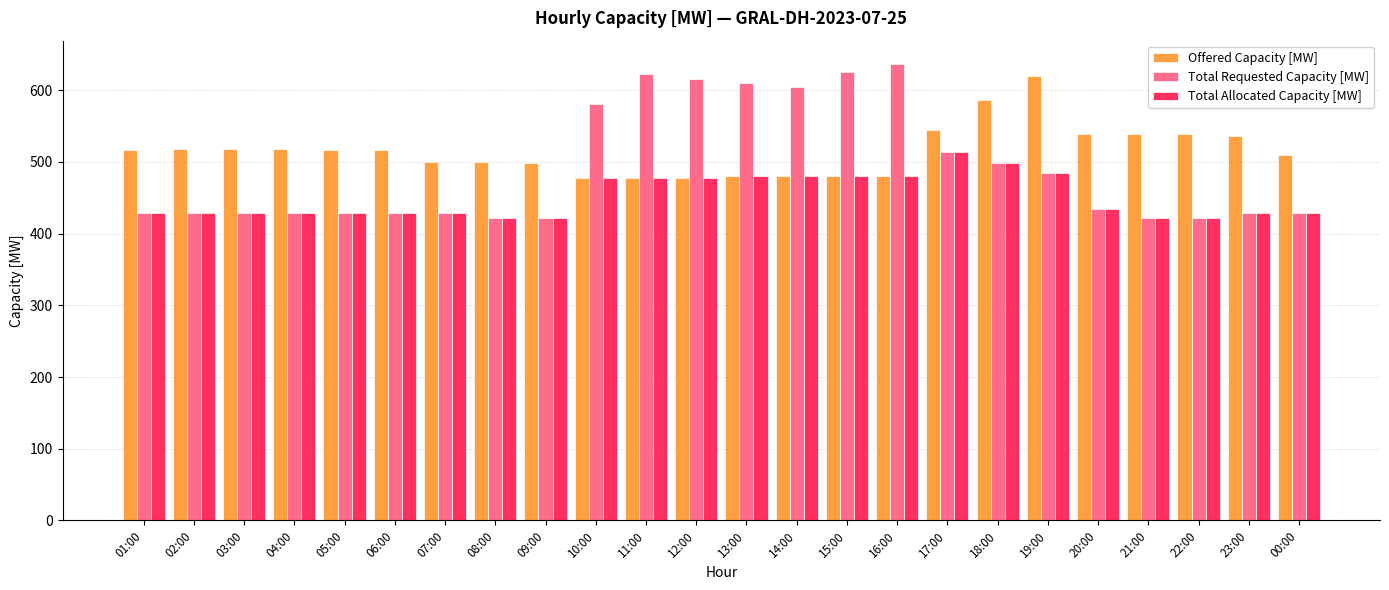

What is the difference between the second highest and second lowest values in the Total Allocated Capacity [MW] series?

77